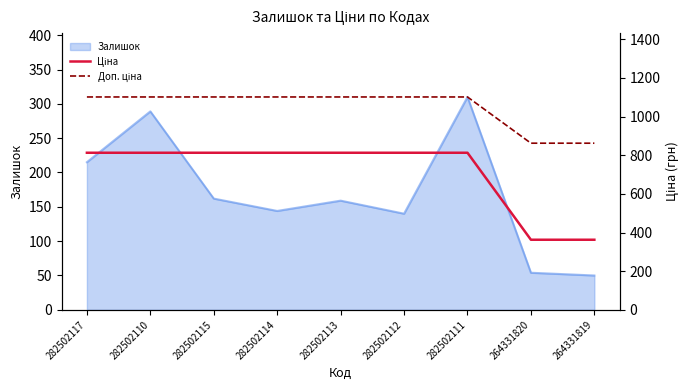

Between 282502115 and 264331819, which is larger?

282502115